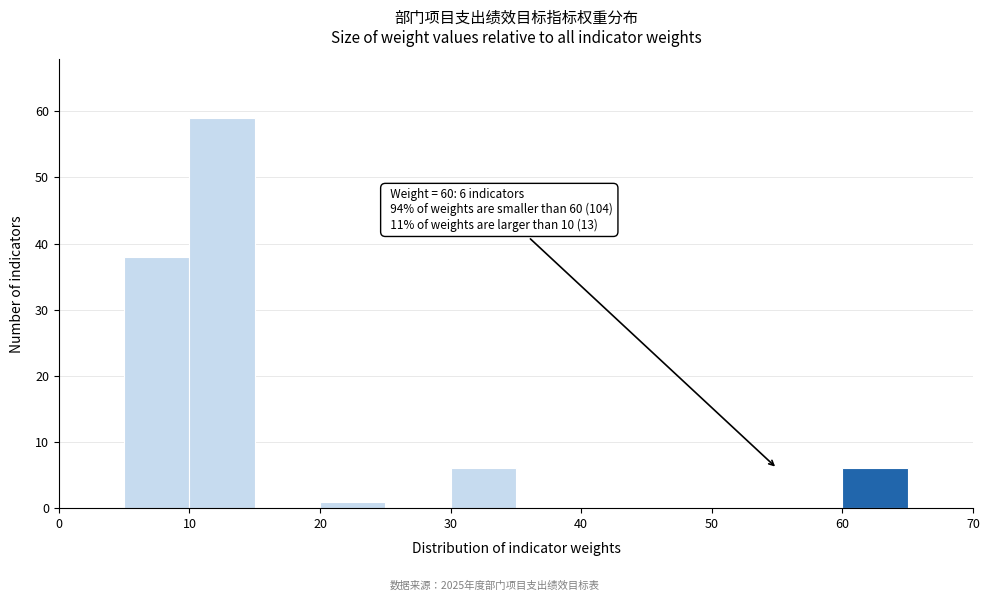

Which range on the x-axis has the tallest bar?

10 to 15